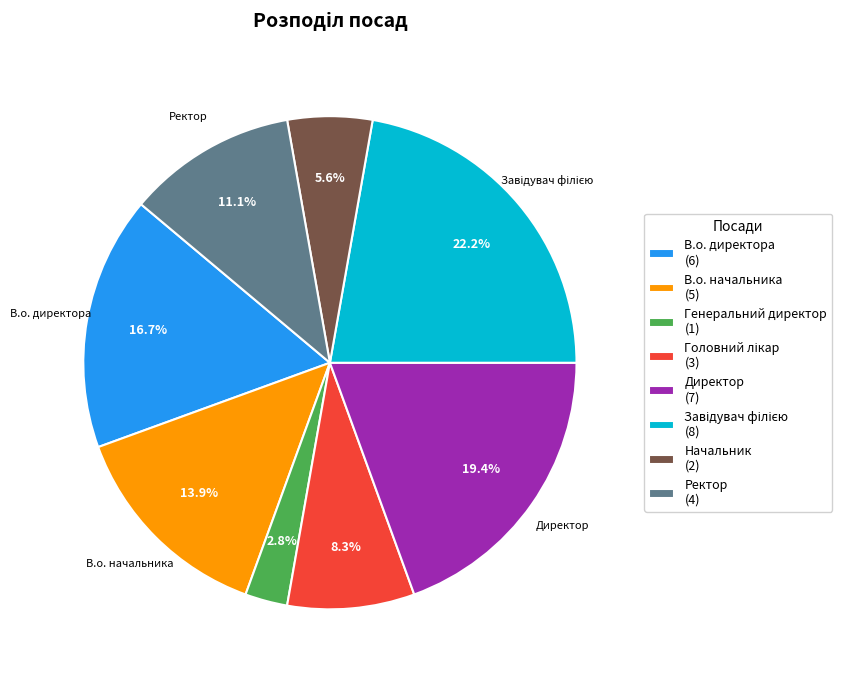

What portion of the pie excludes В.о. директора (6)?

83.3%